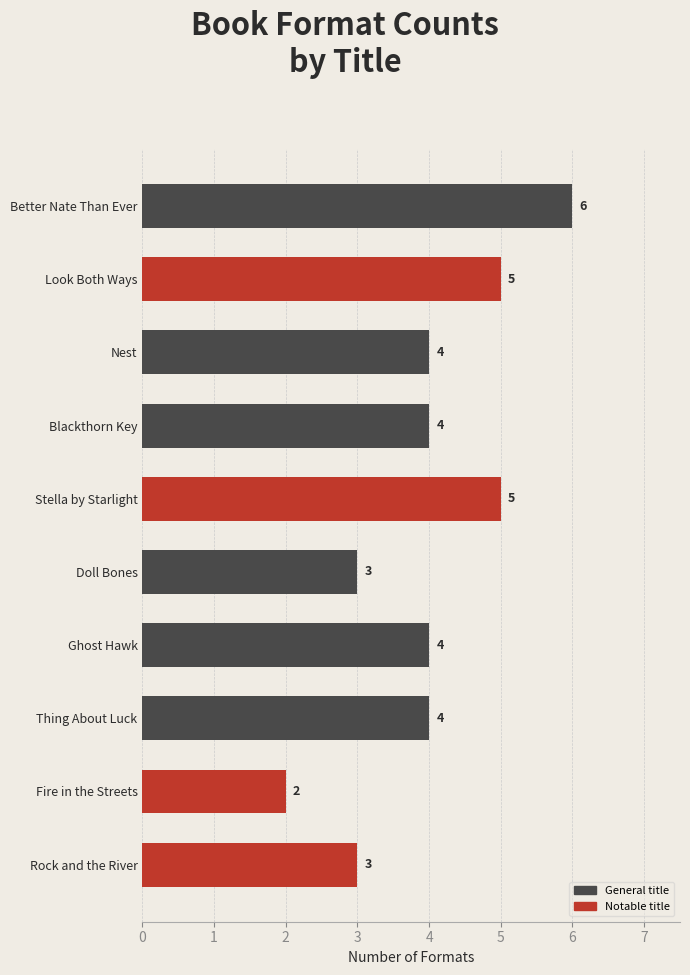

Reading top to bottom, extract all data points from this chart.

6	5	4	4	5	3	4	4	2	3